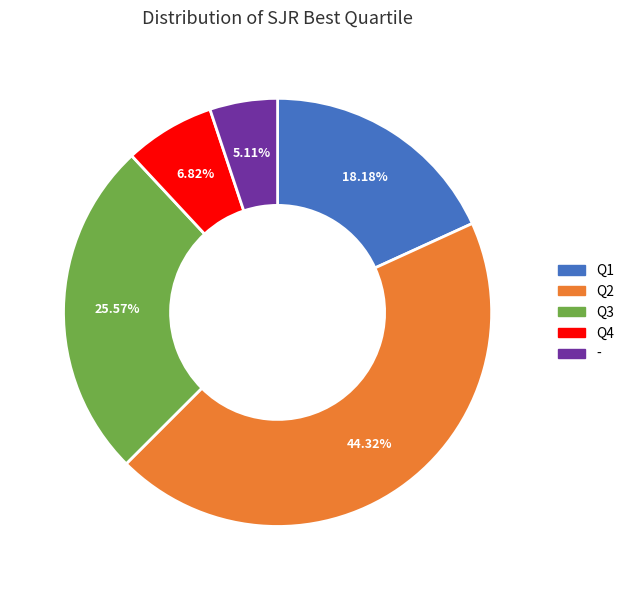

Is there any slice that represents more than half of the pie?

No